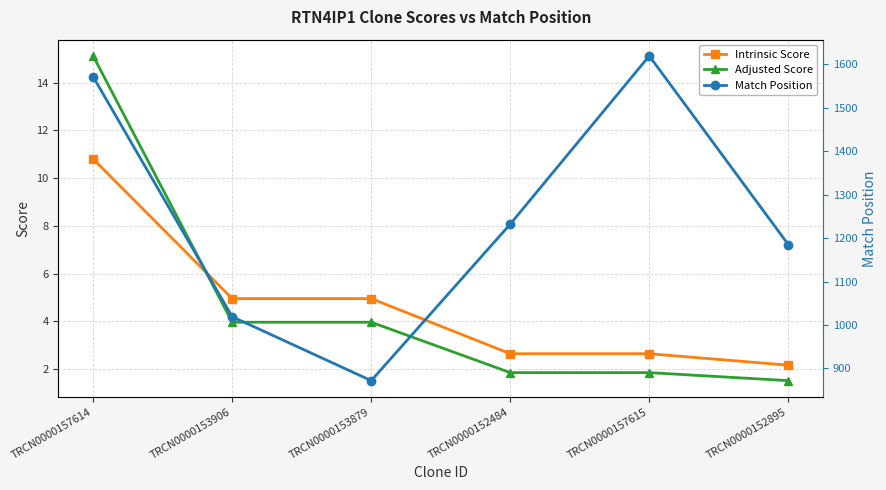

Reading left to right, transcribe all the data shown in this chart.

Intrinsic Score: TRCN0000157614=10.8	TRCN0000153906=5.0	TRCN0000153879=5.0	TRCN0000152484=2.6	TRCN0000157615=2.6	TRCN0000152895=2.2
Adjusted Score: TRCN0000157614=15.1	TRCN0000153906=4.0	TRCN0000153879=4.0	TRCN0000152484=1.8	TRCN0000157615=1.8	TRCN0000152895=1.5
Match Position: TRCN0000157614=1571.0	TRCN0000153906=1019.0	TRCN0000153879=872.0	TRCN0000152484=1232.0	TRCN0000157615=1619.0	TRCN0000152895=1185.0